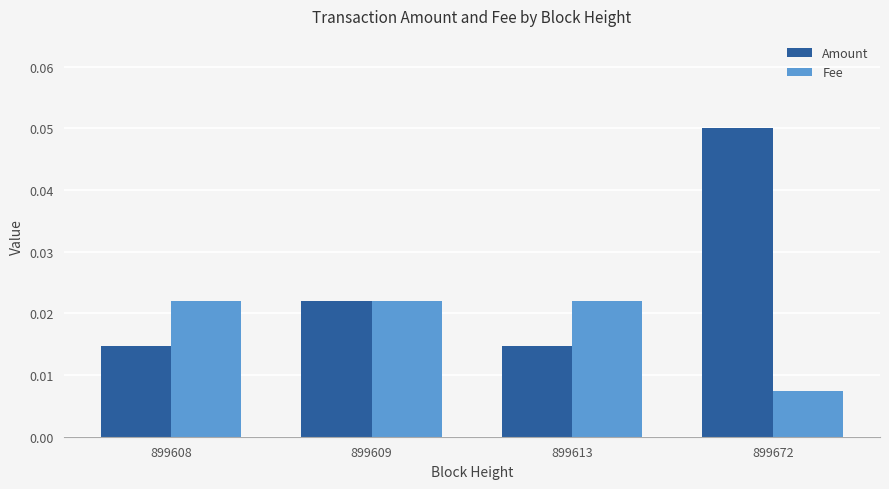

List the series in order of their overall mean, lowest first.

Fee, Amount